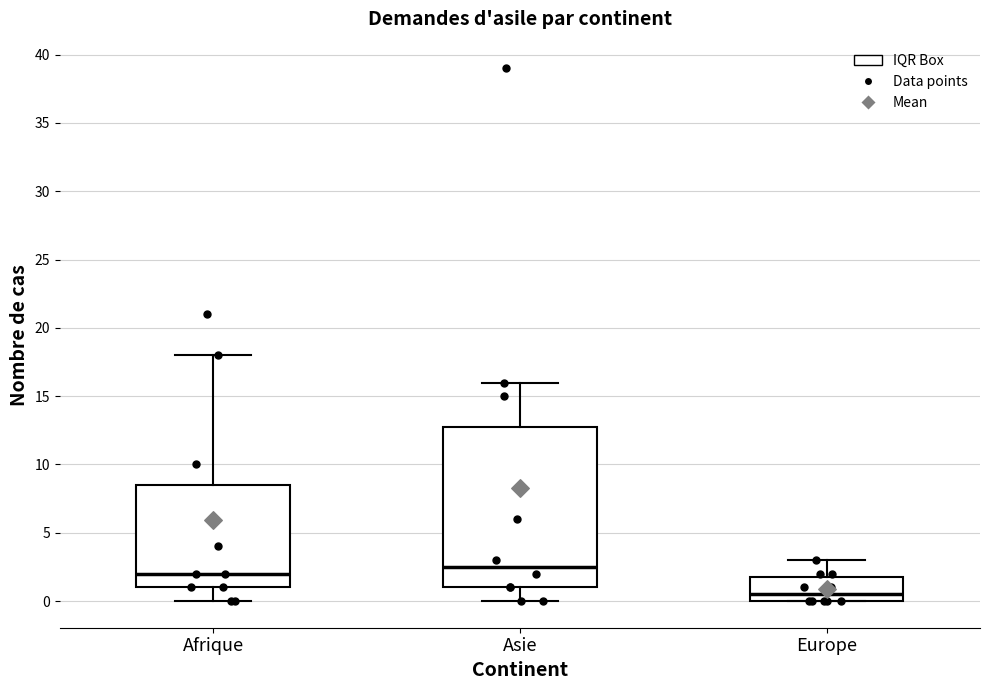

Reading left to right, transcribe this box plot: for each box, give where its median line is, the range the box spans, and where its two whiskers end, as read against the y-axis. The values are not printed on the chart, so give them approximately, as read against the axis.

Afrique: median 2.0, box 1.0 to 8.5, whiskers 0.0 to 18.0
Asie: median 2.5, box 1.0 to 13.0, whiskers 0.0 to 16.0
Europe: median 0.5, box 0.0 to 2.0, whiskers 0.0 to 3.0